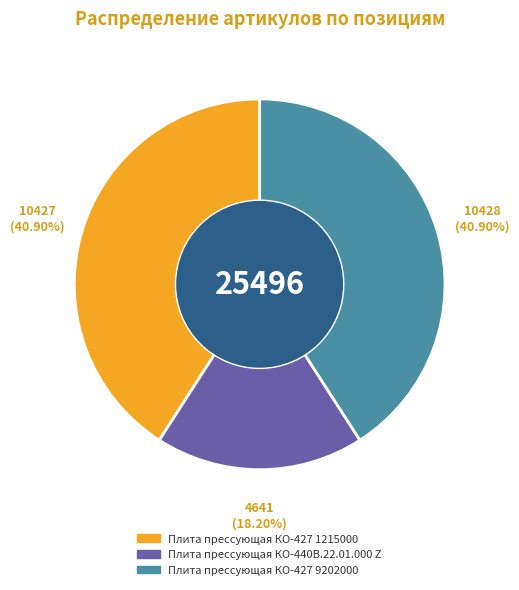

Is there any slice that represents more than half of the pie?

No